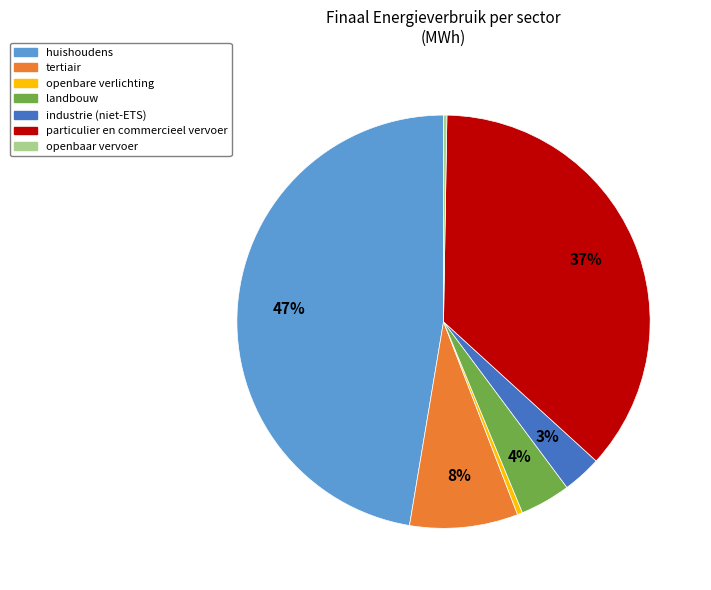

Is there any slice that represents more than half of the pie?

No